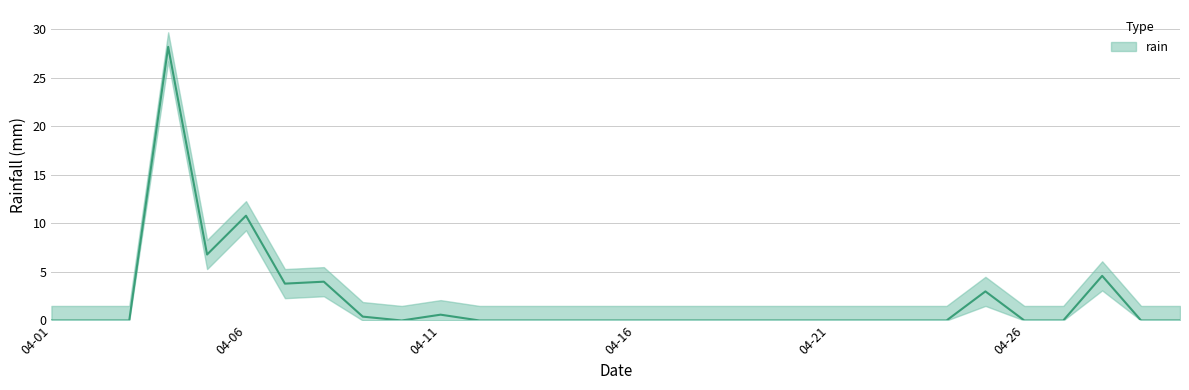

Does the chart have visible grid lines?

Yes